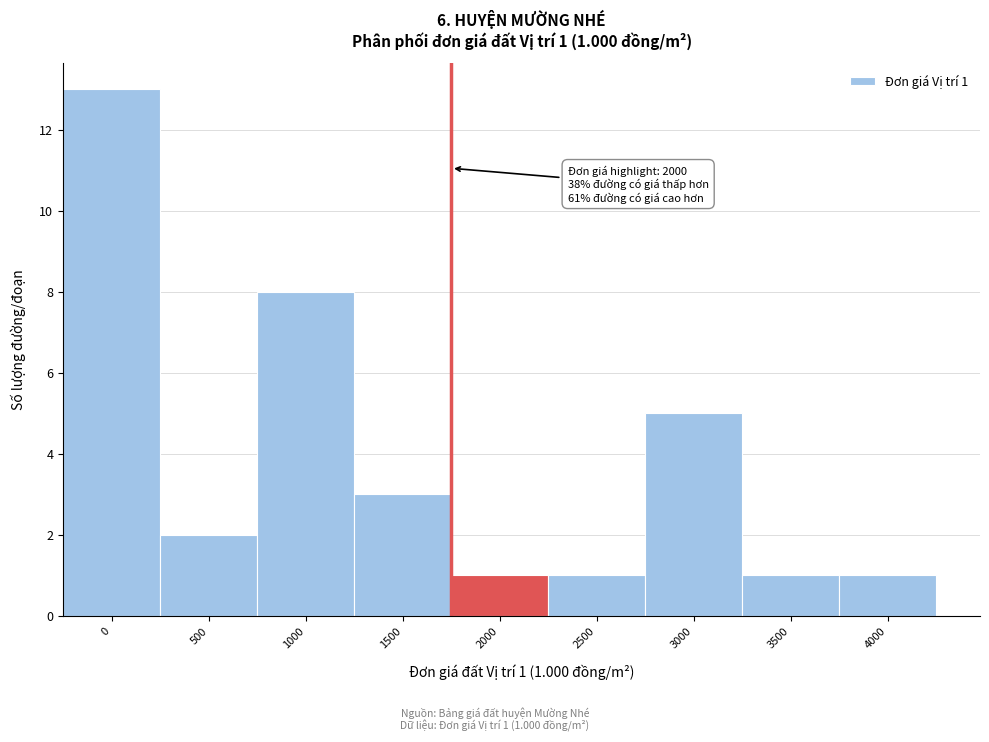

Reading right to left, extract all data points from this chart.

1	1	5	1	1	3	8	2	13